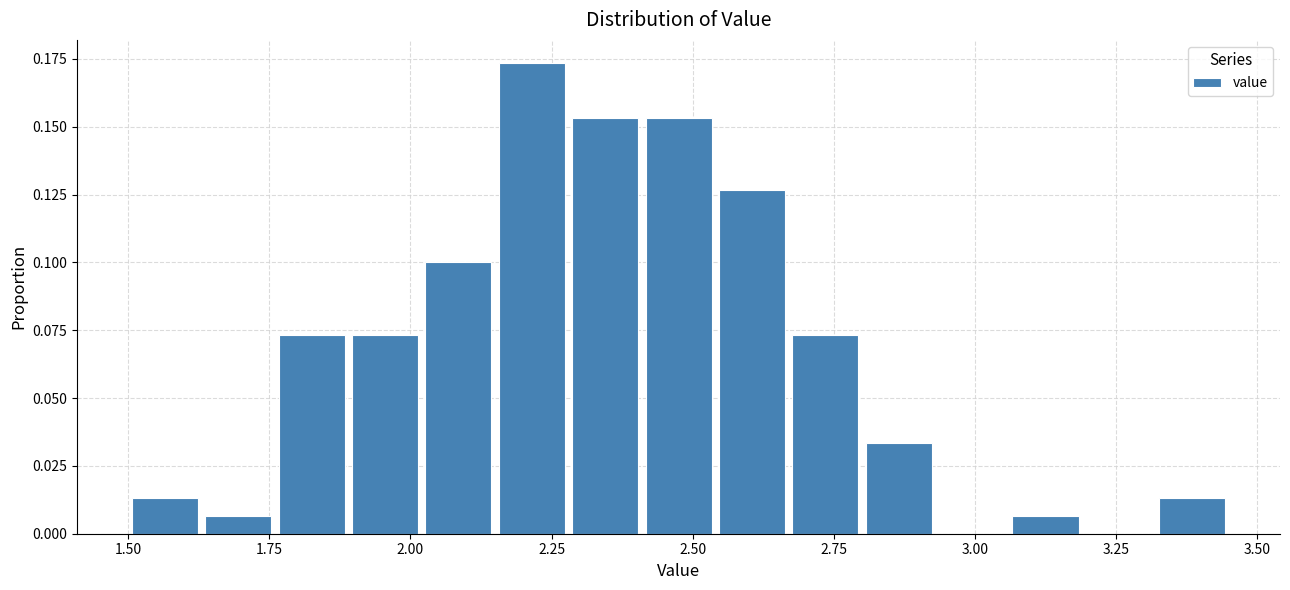

Read against the x-axis, roughly where is the centre of the tallest bar?

2.20